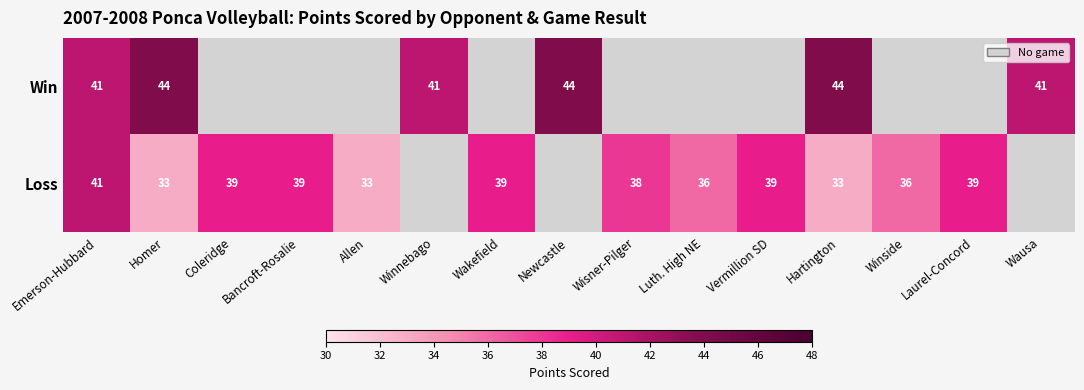

Rank the series at Hartington from highest to lowest value.

Win, Loss